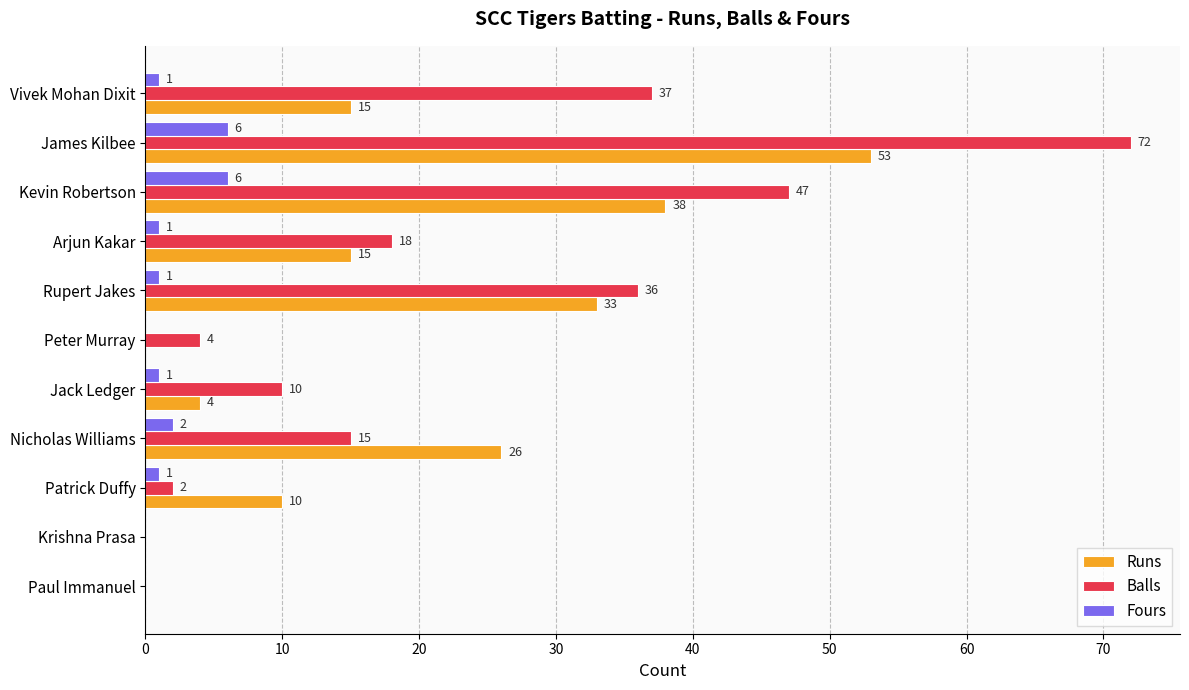

At which category is the sum across all series the highest?

James Kilbee